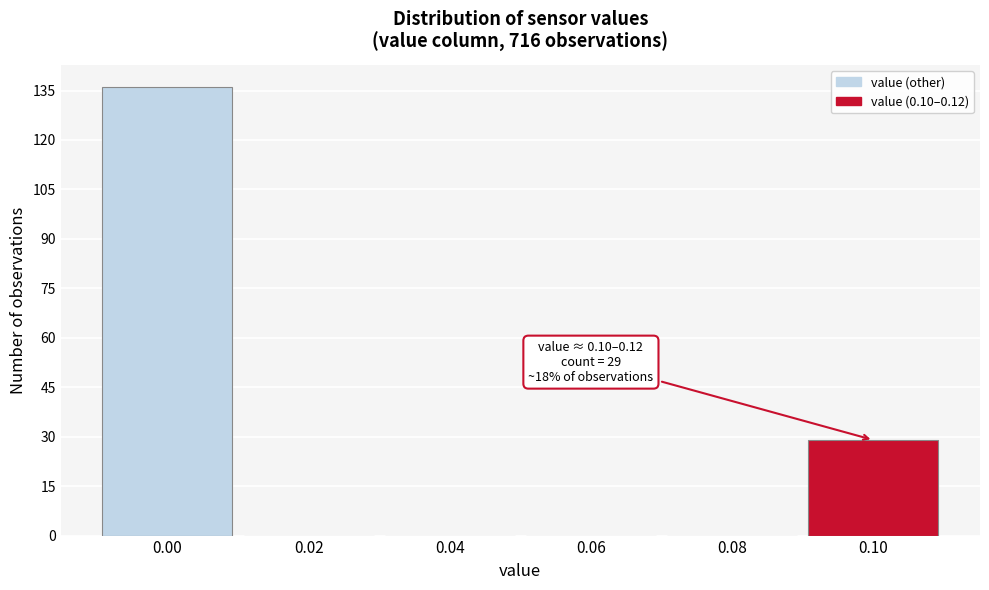

What is the change in value from 0.00 to 0.08?

-136